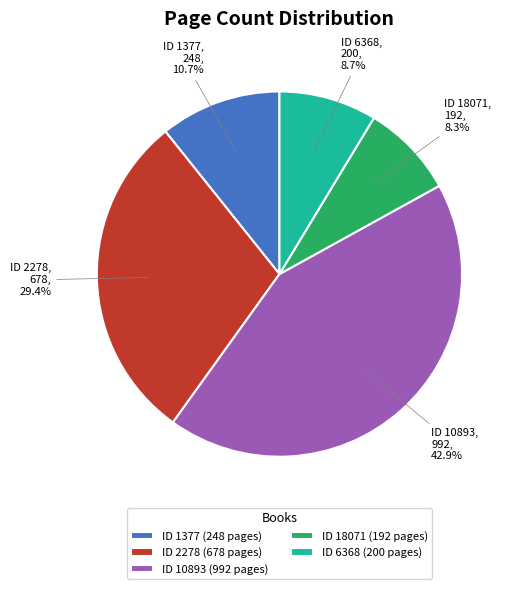

Is ID 6368 (200 pages) the majority of the pie?

No